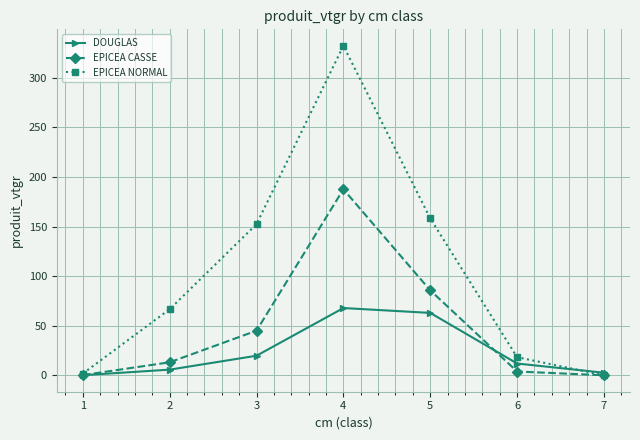

What is the highest value of the EPICEA CASSE series?

187.6